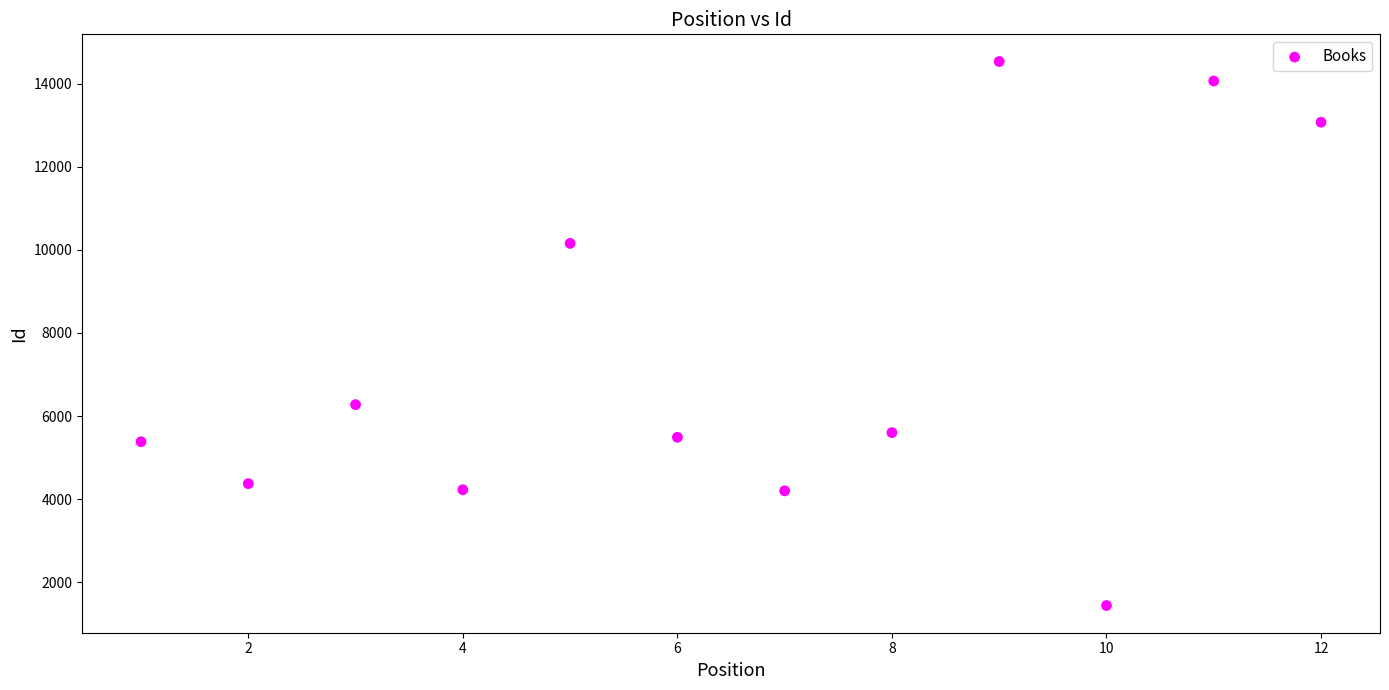

What Y value in the scatter plot is closest to 7985?

6274